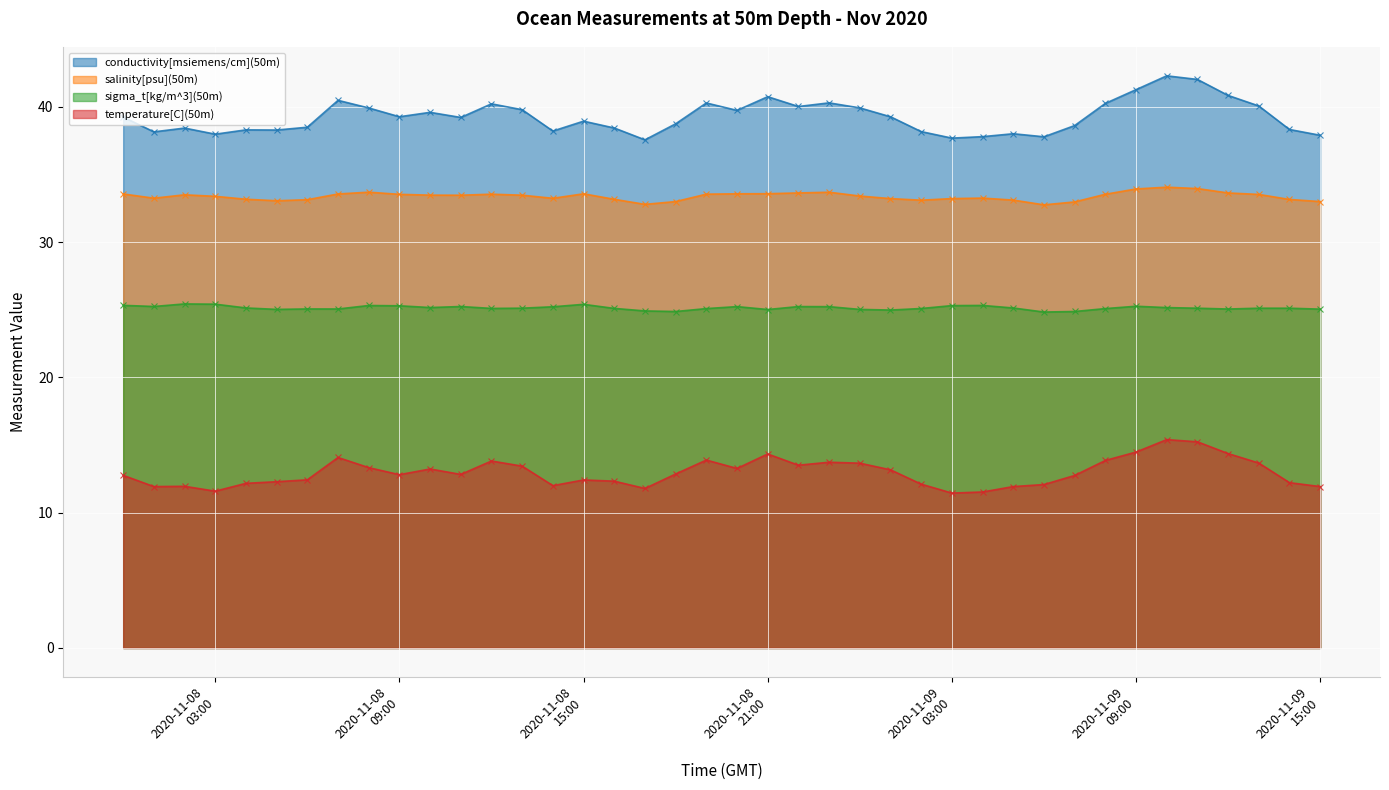

At which label is salinity[psu](50m) closest to 33?

2020-11-08 18:00